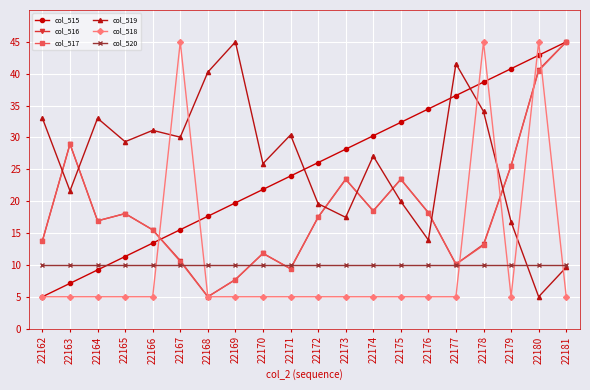

What is the sum of the col_518 values at 22174 and 22175?

10.0